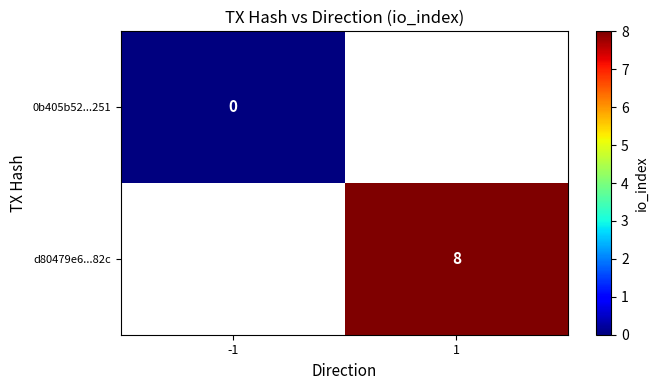

What is the greatest value displayed?

8.0